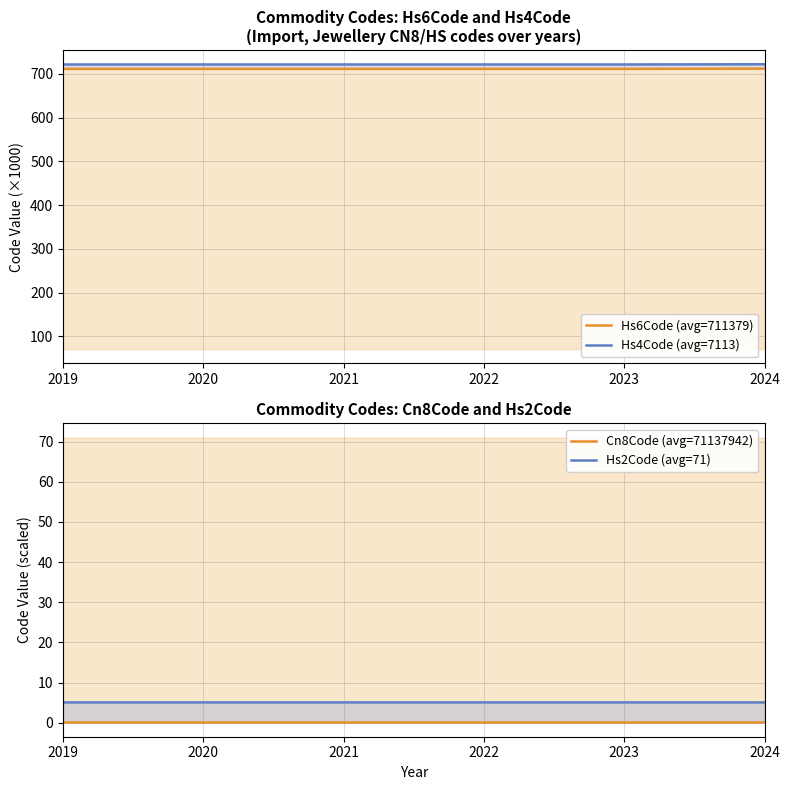

The value of Hs6Code (avg=711379) at 2022 is 711.3. True or false?

True